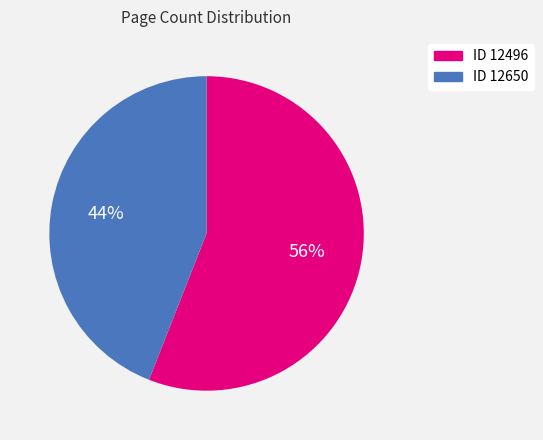

Is there a majority slice in this chart?

Yes